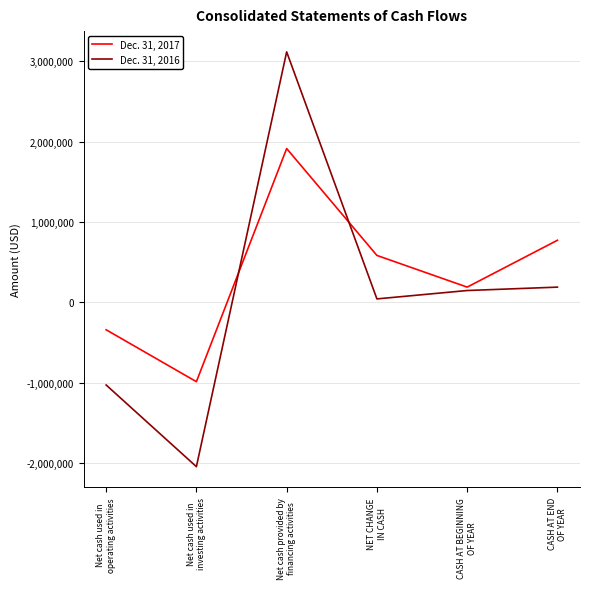

Which series has the largest range (max minus min)?

Dec. 31, 2016